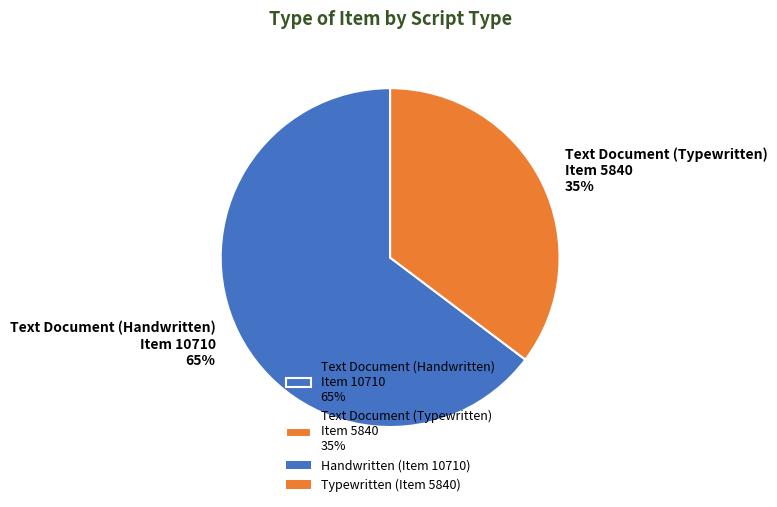

How many slices are in this pie chart?

2